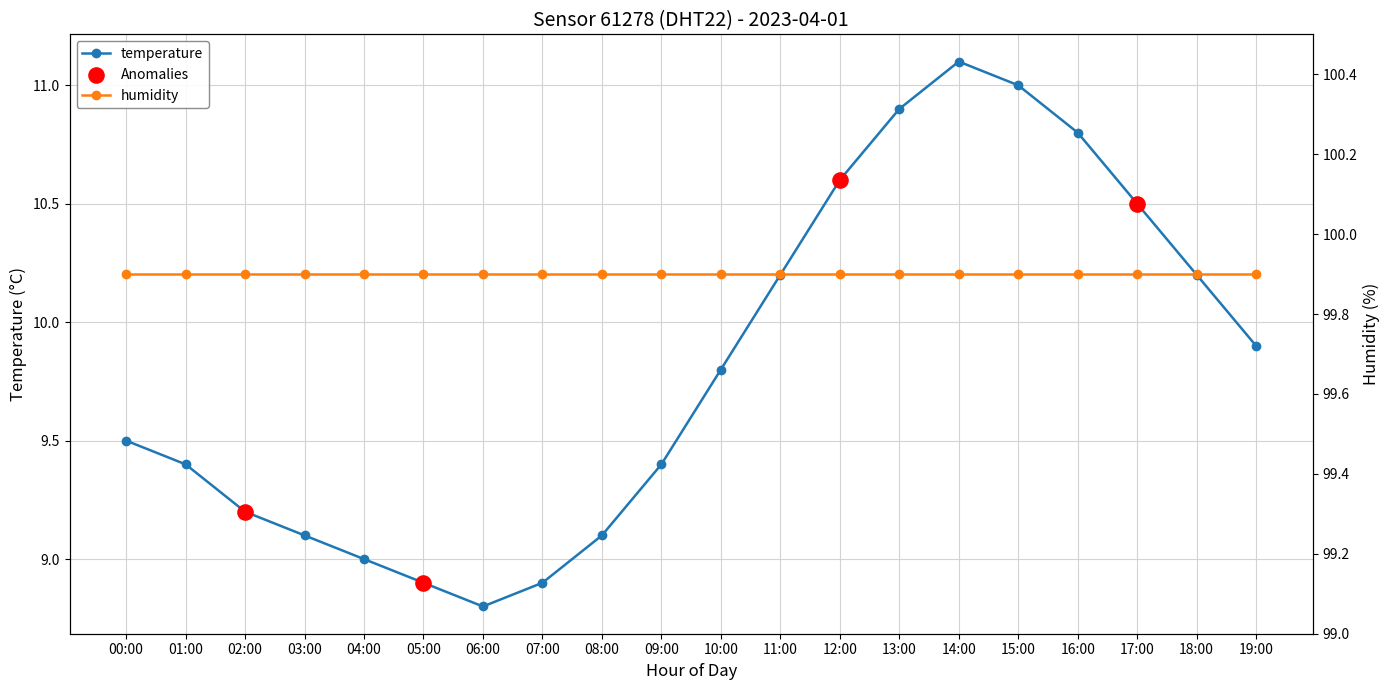

What is the change in value from 01:00 to 02:00?

-0.2